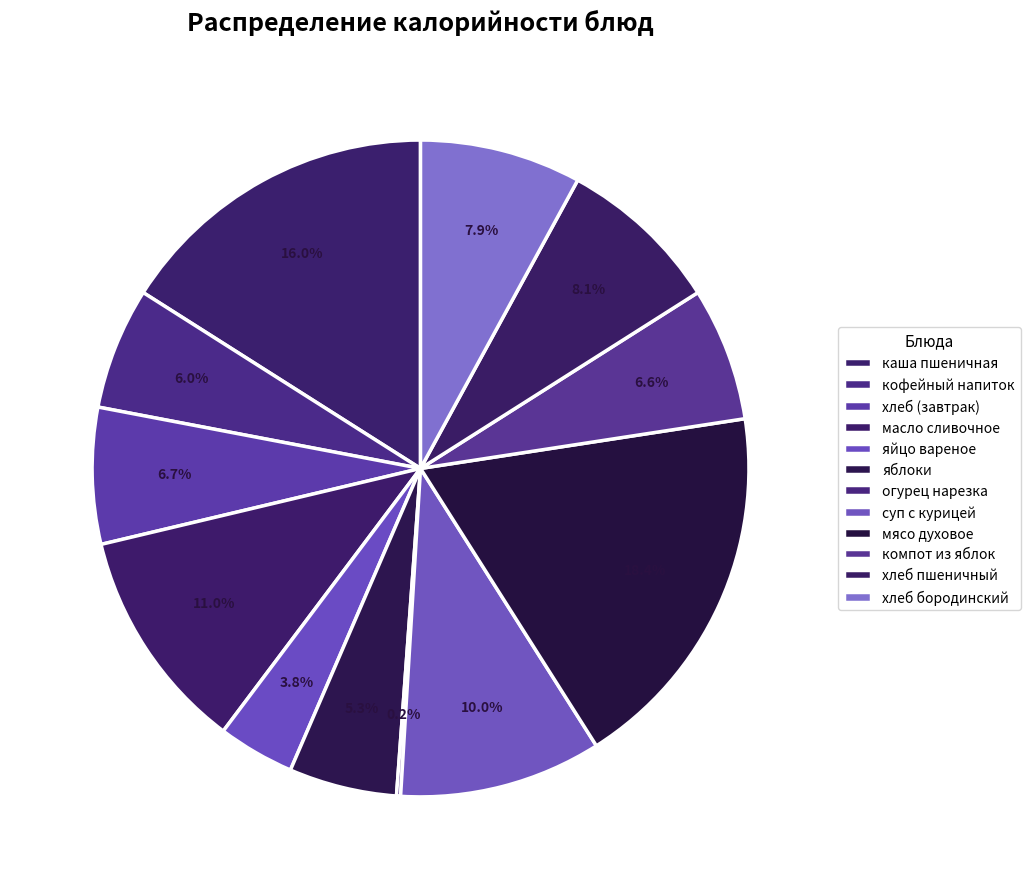

To the nearest percent, what is the difference between the largest and smallest slice percentages?

18%